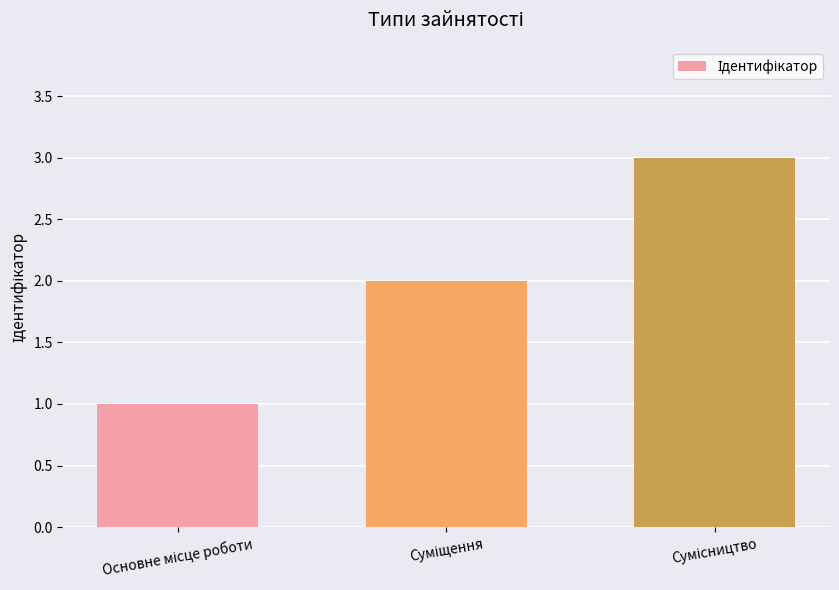

Count the values in the range 1 to 3.

3